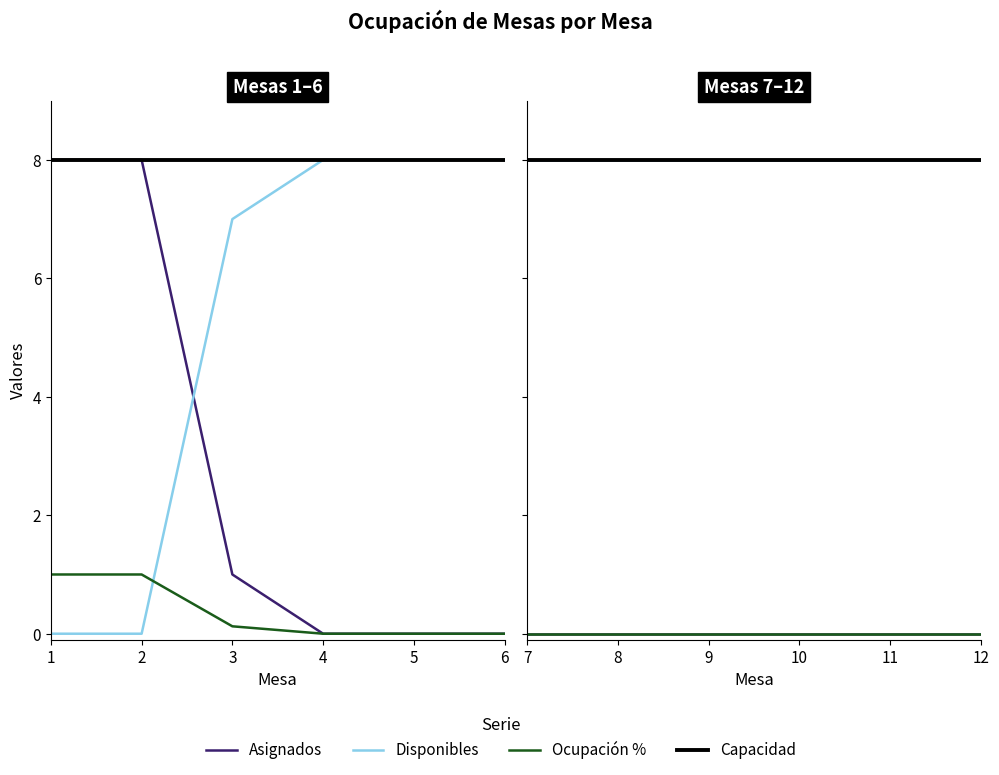

Does the chart display data point markers on the line(s)?

No